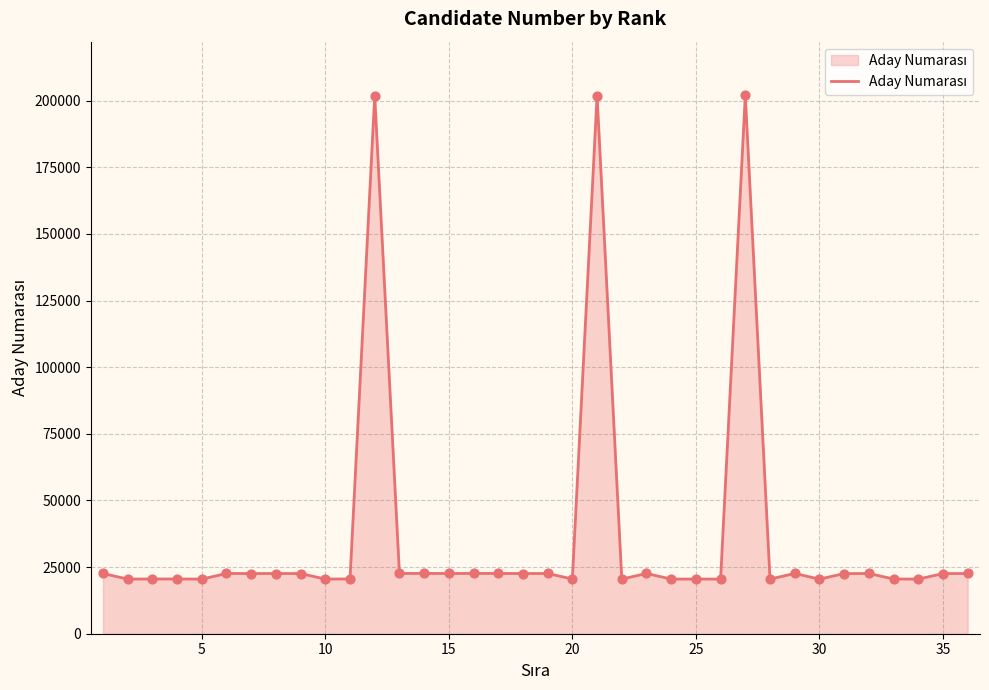

What is the greatest value displayed?

201929